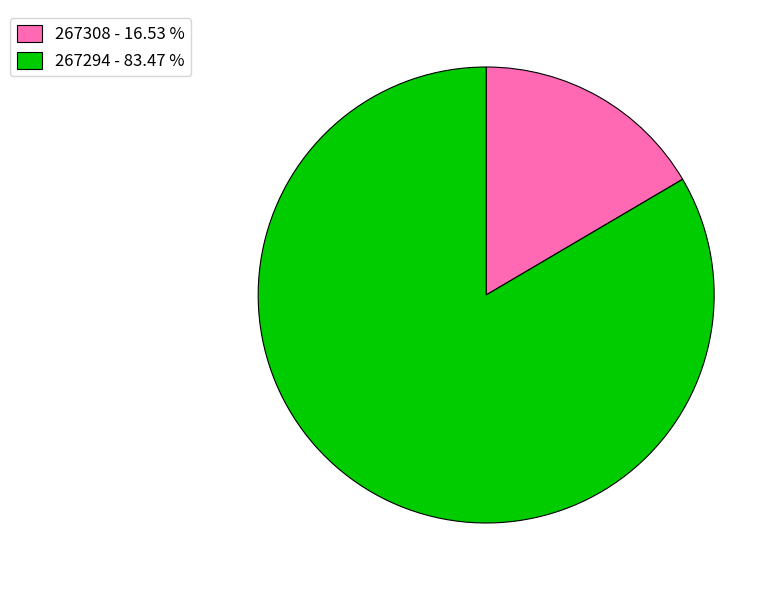

Is the sum of 267308 - 16.53 % and 267294 - 83.47 % greater than half?

Yes